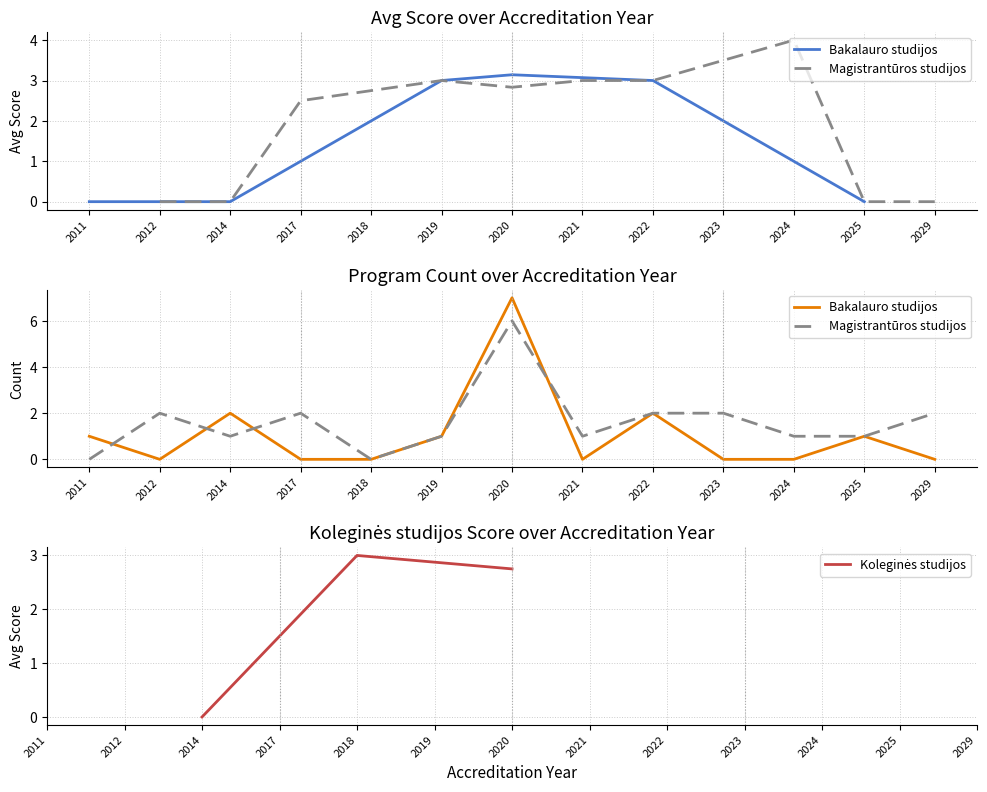

Rank the series by their maximum value, from highest to lowest.

Bakalauro studijos, Magistrantūros studijos, Koleginės studijos